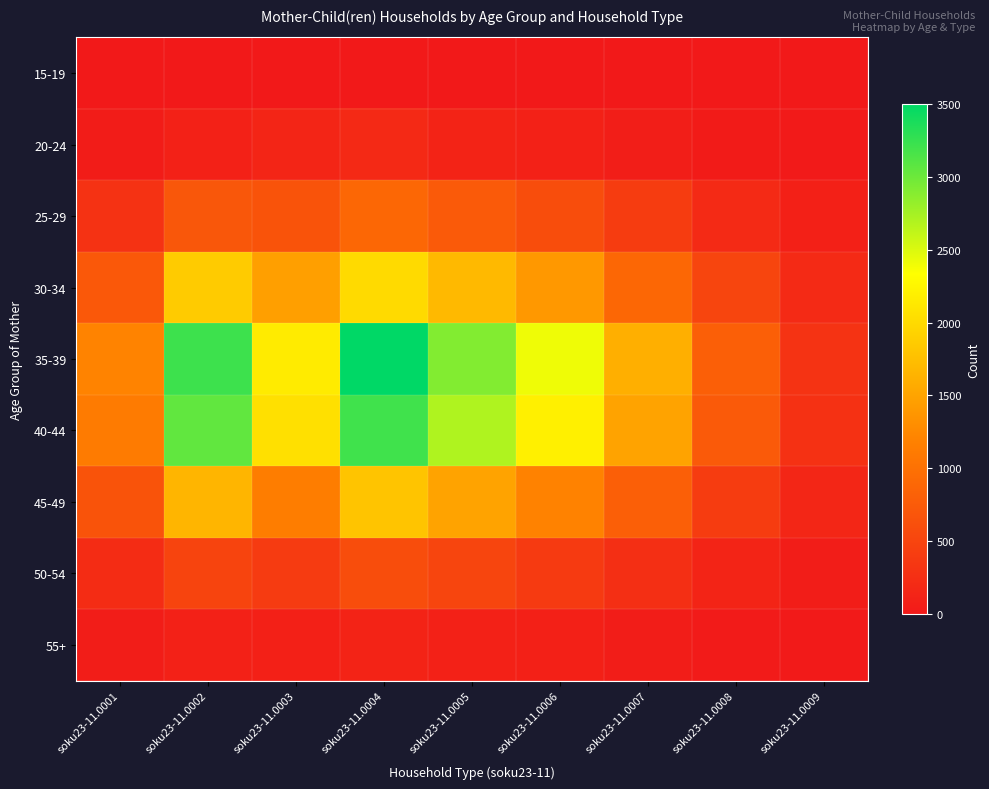

What is the spread (max minus min) of values at soku23-11.0001?

1205